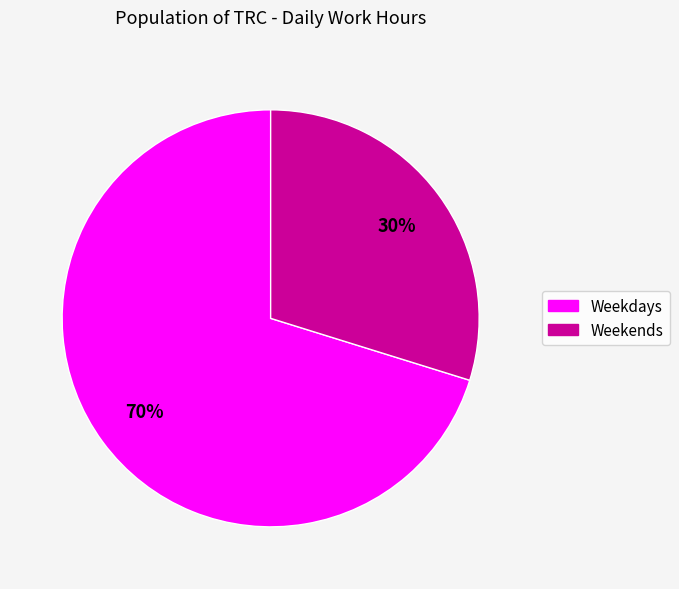

To the nearest percent, what is the average slice percentage?

50%